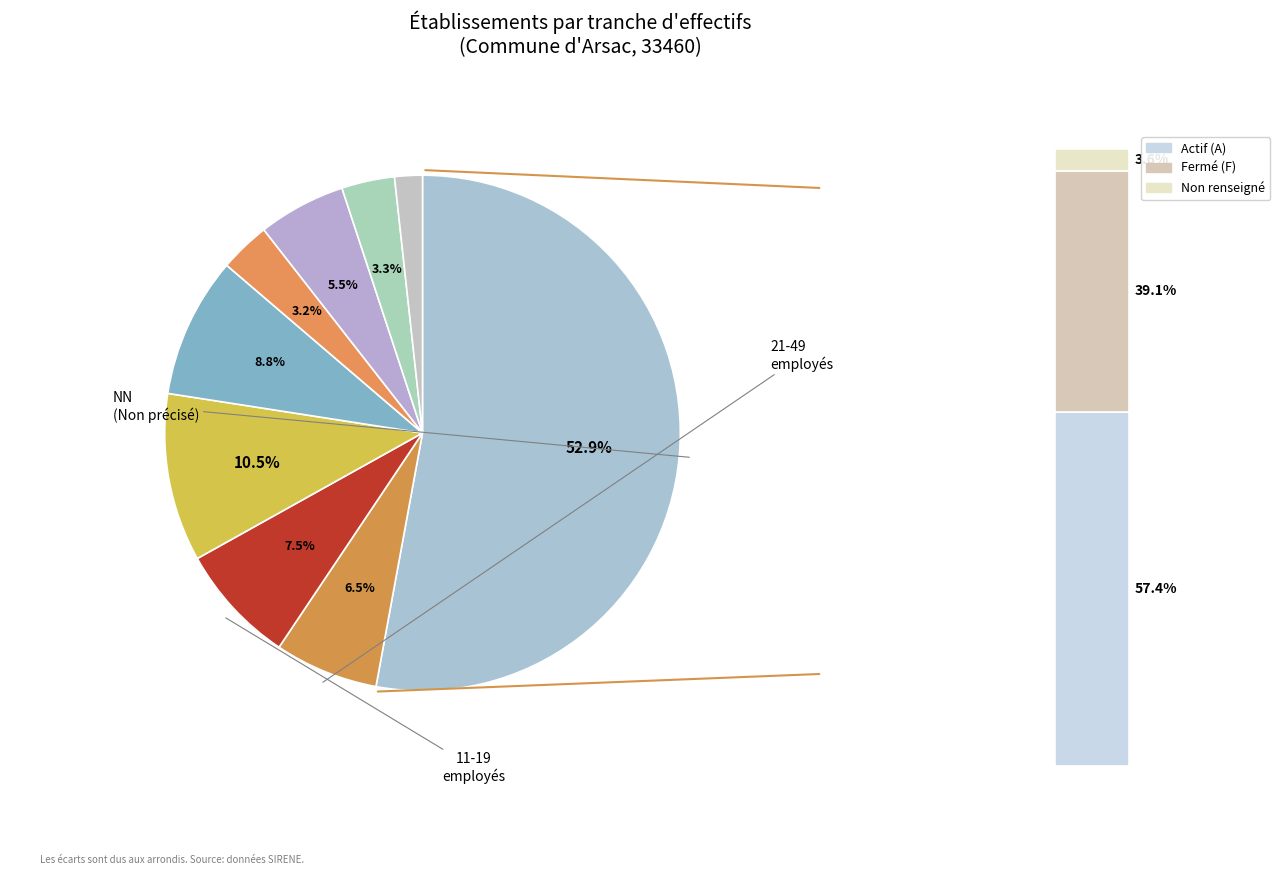

Which slice is the largest?

NN